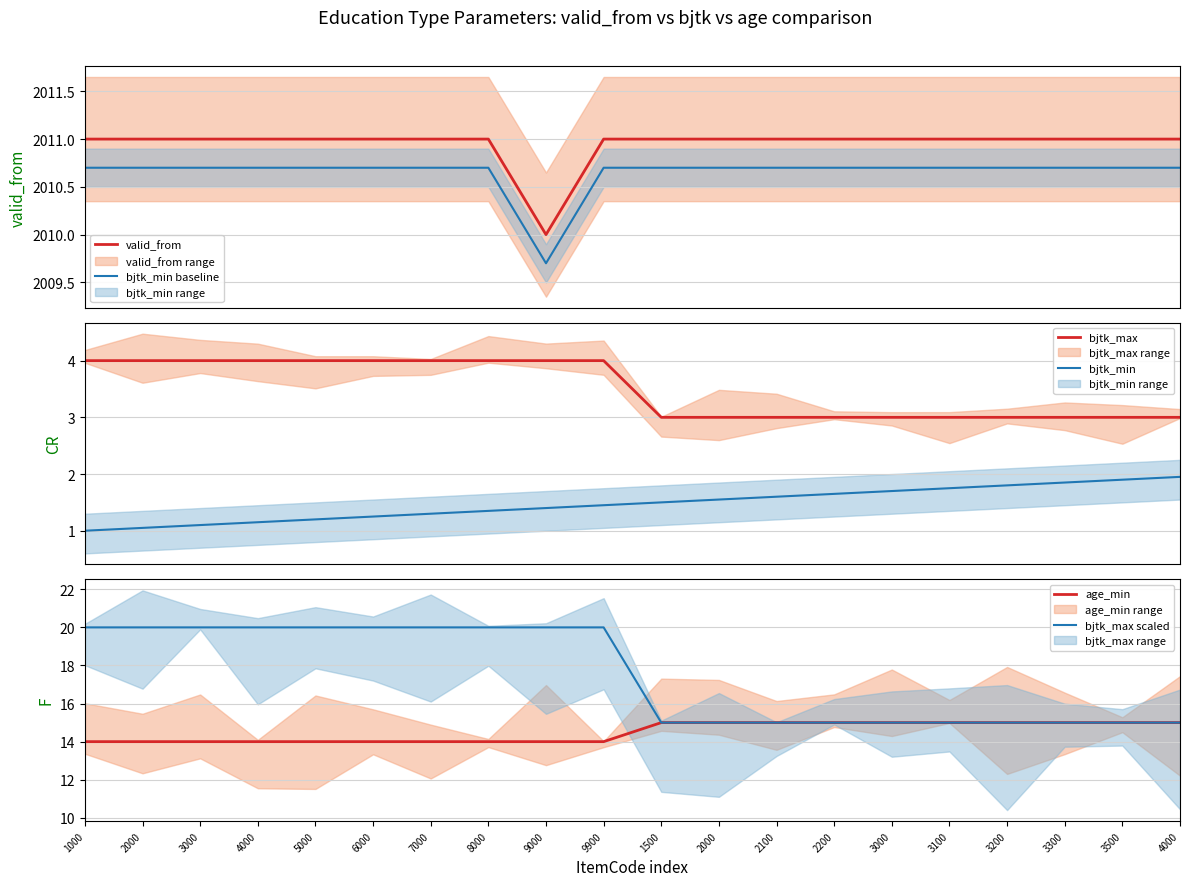

Reading left to right, transcribe all the data shown in this chart.

valid_from: 2011.0	2011.0	2011.0	2011.0	2011.0	2011.0	2011.0	2011.0	2010.0	2011.0	2011.0	2011.0	2011.0	2011.0	2011.0	2011.0	2011.0	2011.0	2011.0	2011.0
bjtk_min baseline: 2010.7	2010.7	2010.7	2010.7	2010.7	2010.7	2010.7	2010.7	2009.7	2010.7	2010.7	2010.7	2010.7	2010.7	2010.7	2010.7	2010.7	2010.7	2010.7	2010.7
bjtk_max: 4.0	4.0	4.0	4.0	4.0	4.0	4.0	4.0	4.0	4.0	3.0	3.0	3.0	3.0	3.0	3.0	3.0	3.0	3.0	3.0
bjtk_min: 1.0	1.1	1.1	1.1	1.2	1.2	1.3	1.4	1.4	1.4	1.5	1.6	1.6	1.6	1.7	1.8	1.8	1.9	1.9	2.0
age_min: 14.0	14.0	14.0	14.0	14.0	14.0	14.0	14.0	14.0	14.0	15.0	15.0	15.0	15.0	15.0	15.0	15.0	15.0	15.0	15.0
bjtk_max scaled: 20.0	20.0	20.0	20.0	20.0	20.0	20.0	20.0	20.0	20.0	15.0	15.0	15.0	15.0	15.0	15.0	15.0	15.0	15.0	15.0